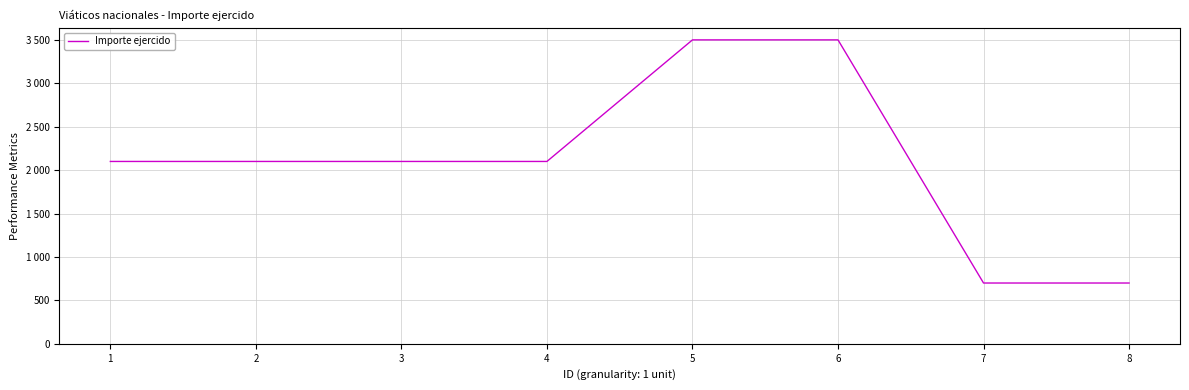

What is the approximate value at 1?

2100